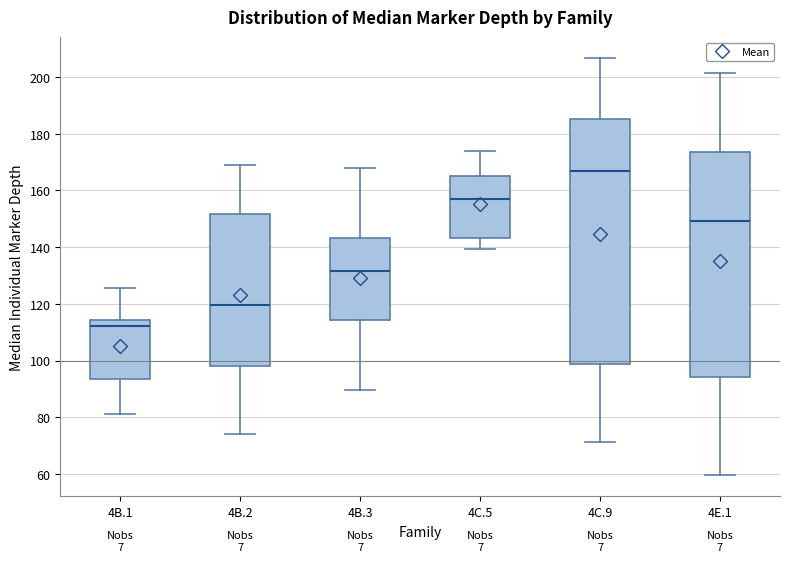

Which box's median line is the highest?

4C.9